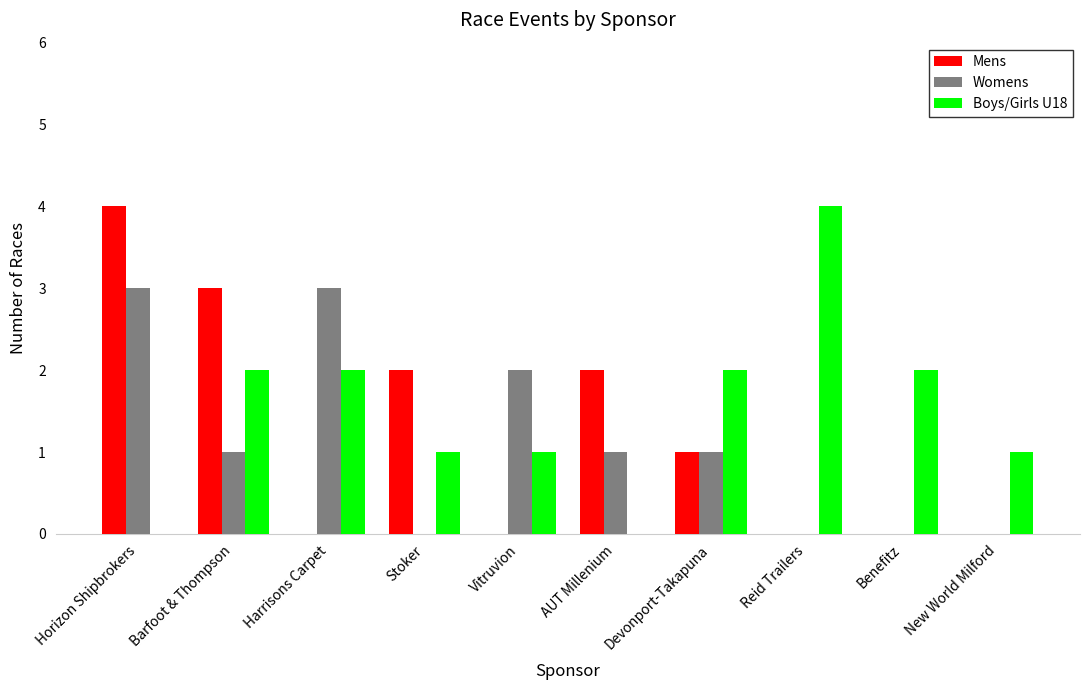

What are all the series names shown in the legend?

Mens, Womens, Boys/Girls U18